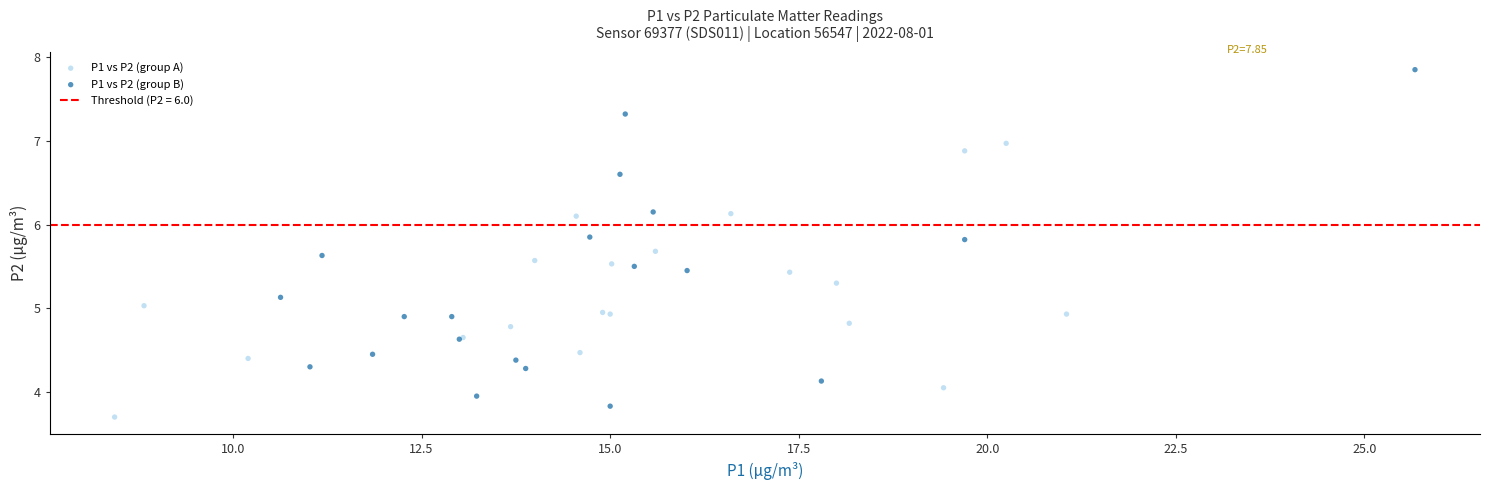

Which series contains the highest Y value?

P1 vs P2 (group B)